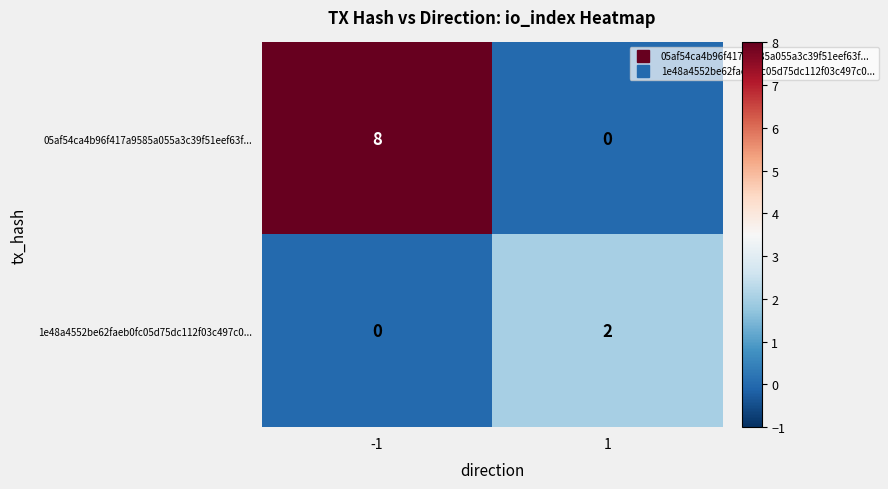

Reading left to right, list all the values displayed in this chart.

05af54ca4b96f417a9585a055a3c39f51eef63f...: 8	0
1e48a4552be62faeb0fc05d75dc112f03c497c0...: 0	2